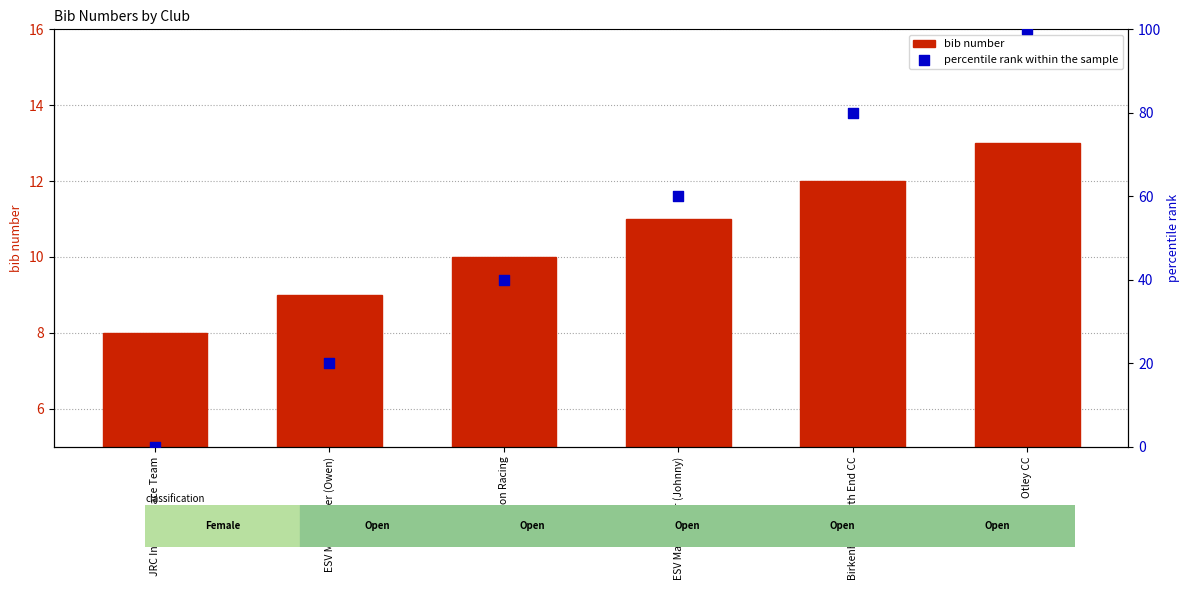

What are all the series names shown in the legend?

bib number, percentile rank within the sample